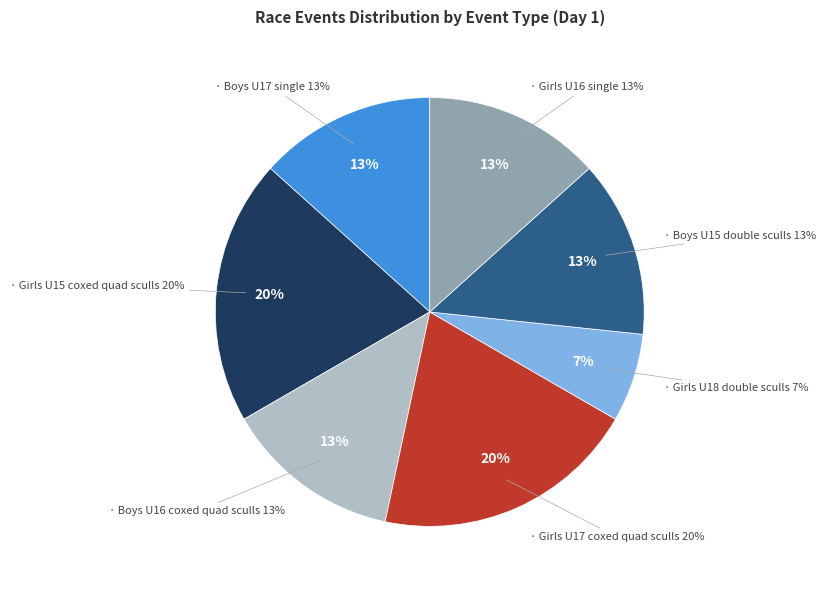

Is there a majority slice in this chart?

No